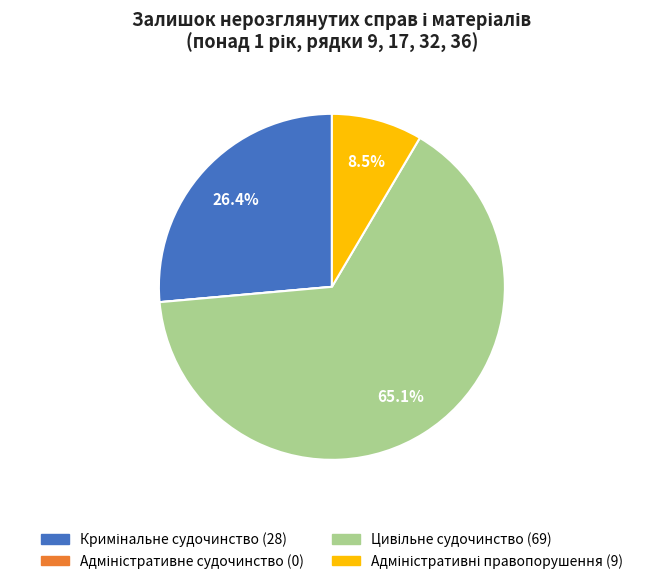

Is there a majority slice in this chart?

Yes